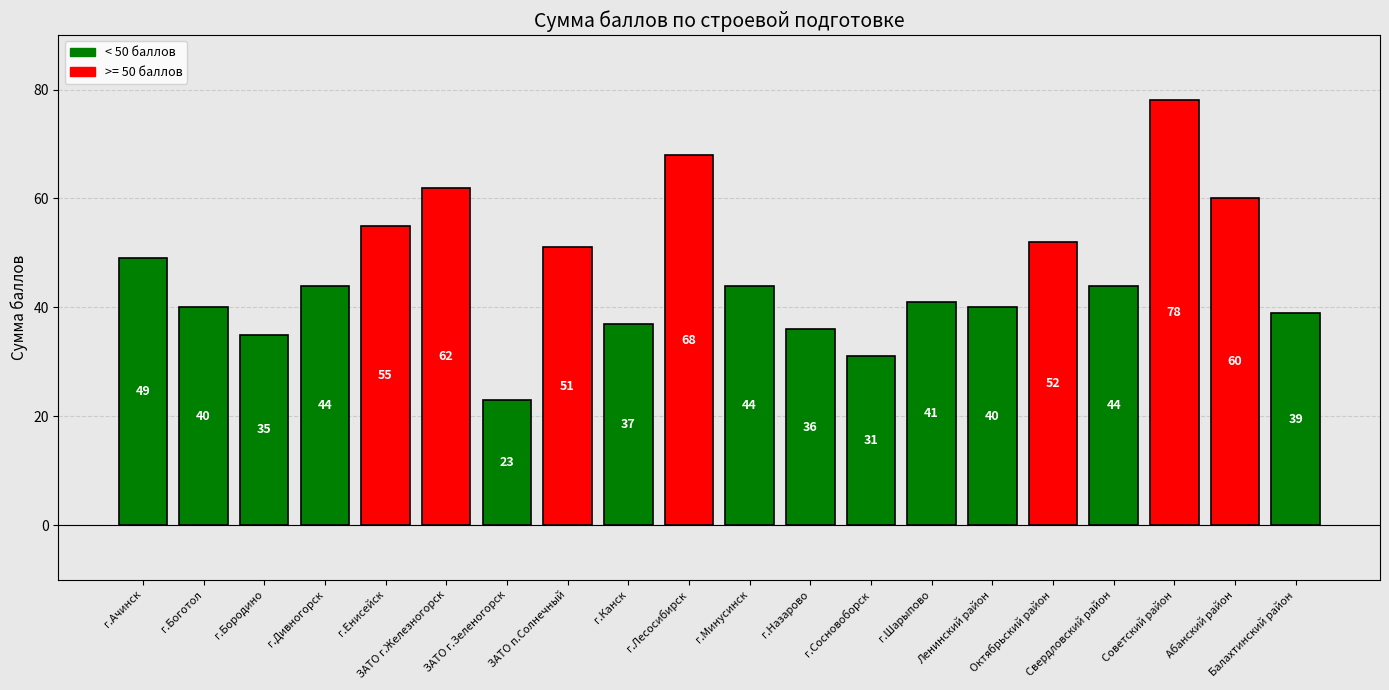

What is the greatest value displayed?

78